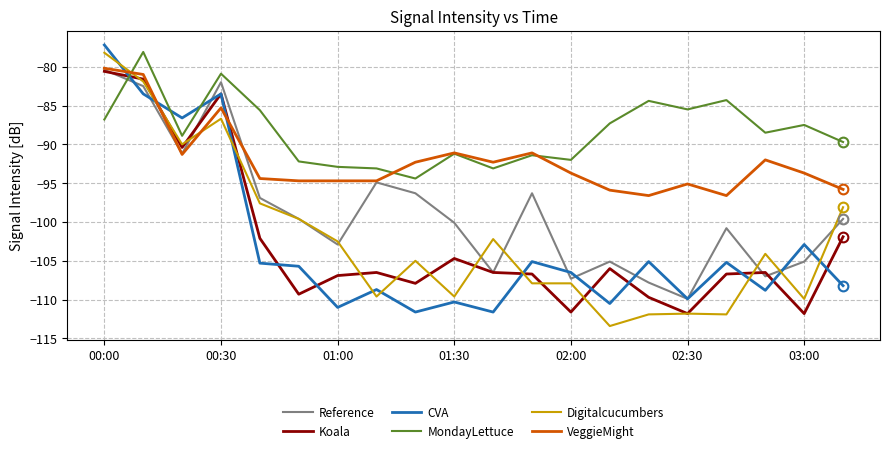

Which series has the largest total across all categories?

MondayLettuce